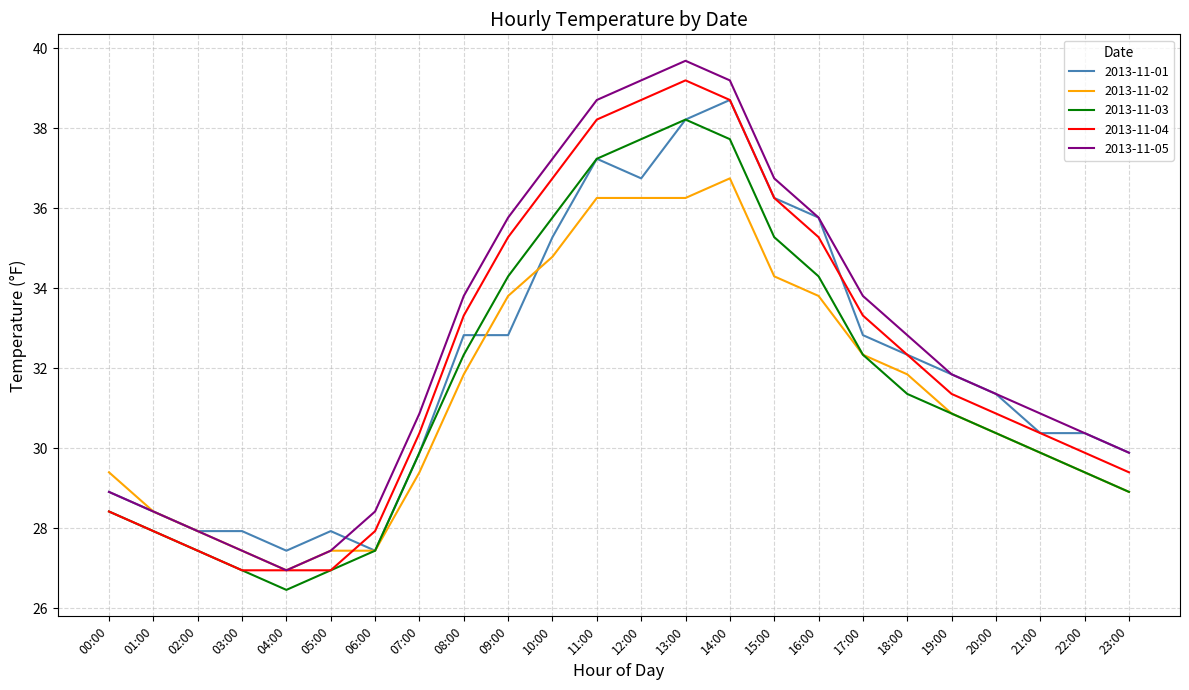

What position from the left is 12:00?

13